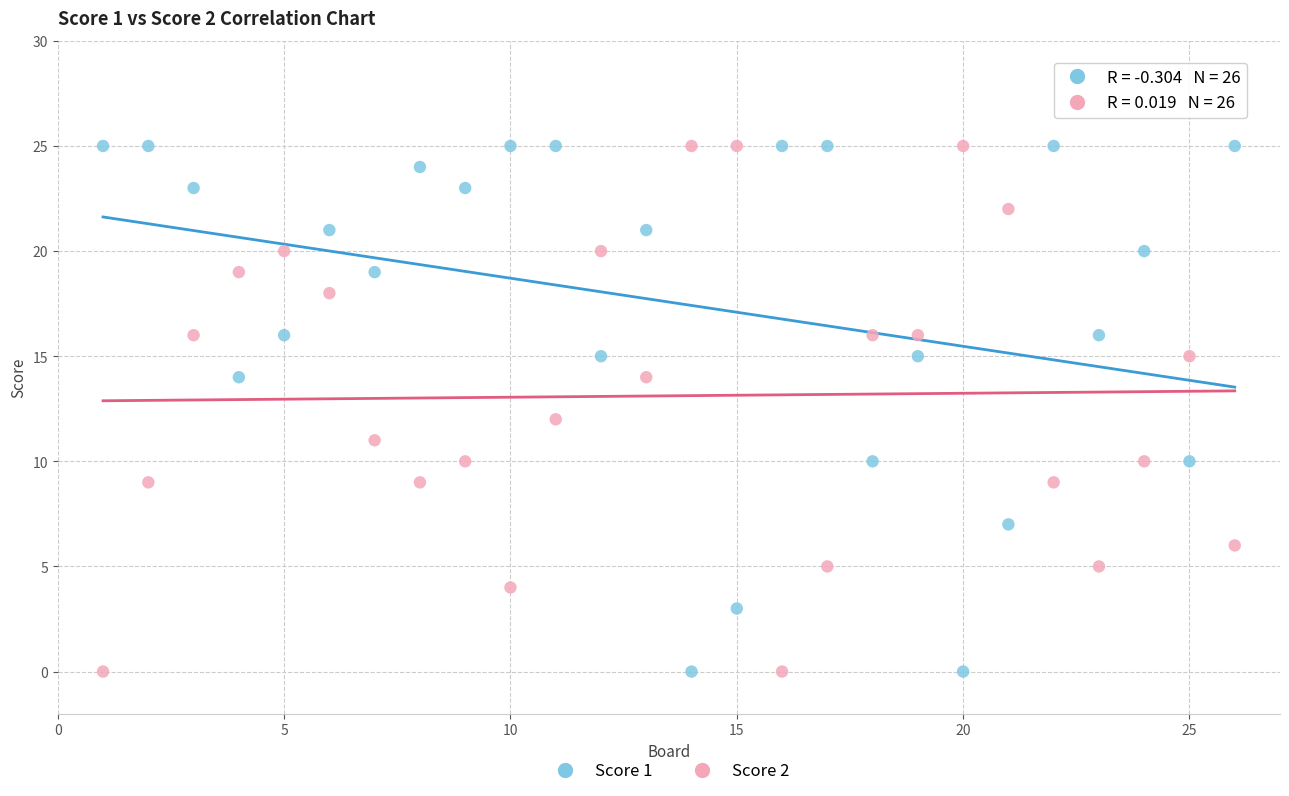

What is the X range (max minus min) for the scatter plot?

25